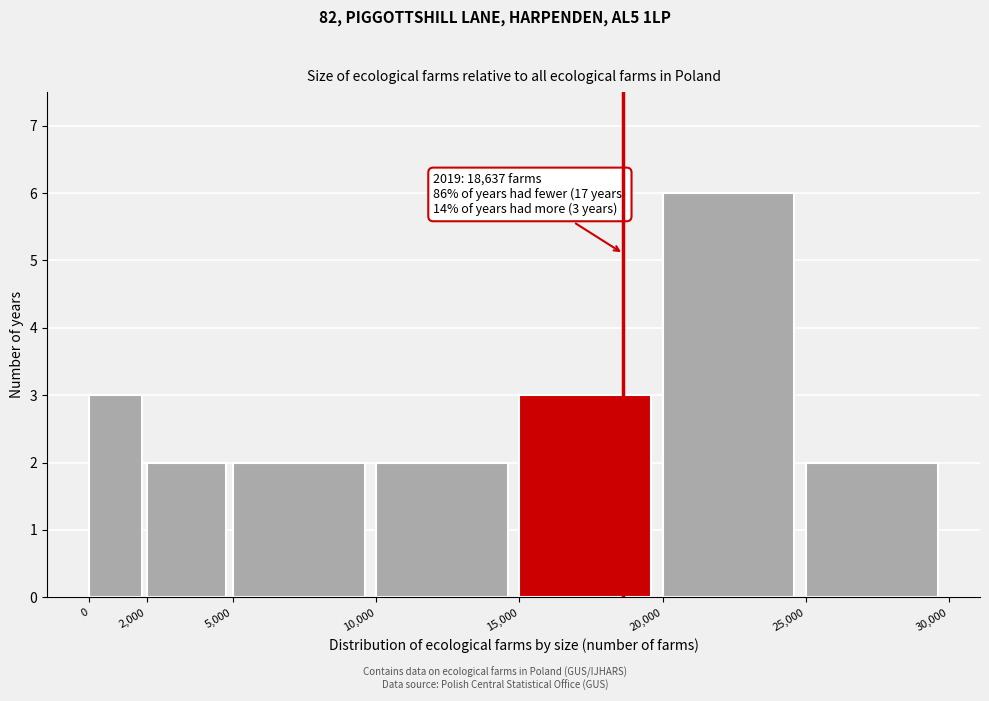

Which range on the x-axis has the tallest bar?

20,000 to 25,000